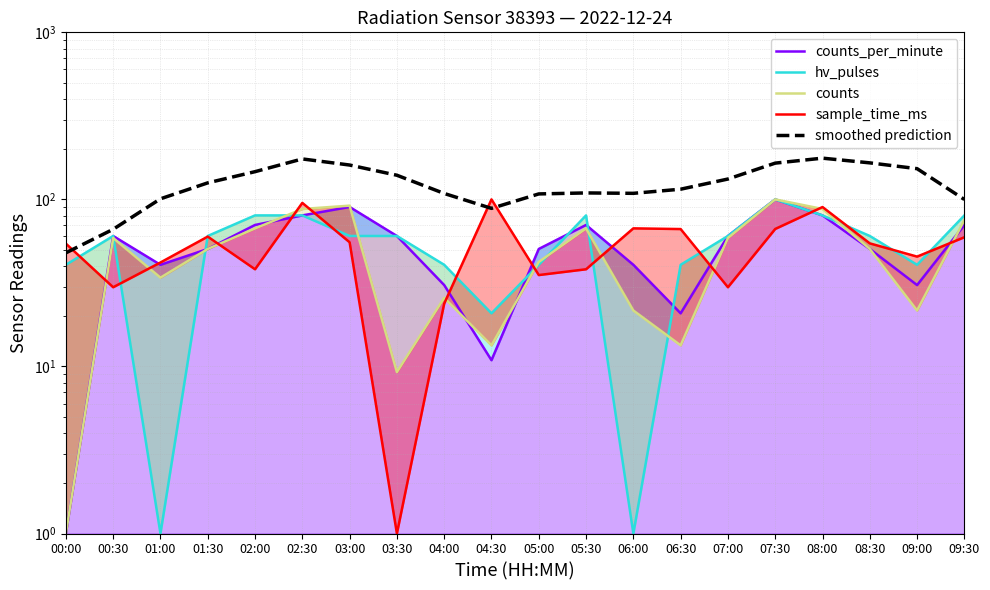

At how many categories does at least one series exceed 173?

2